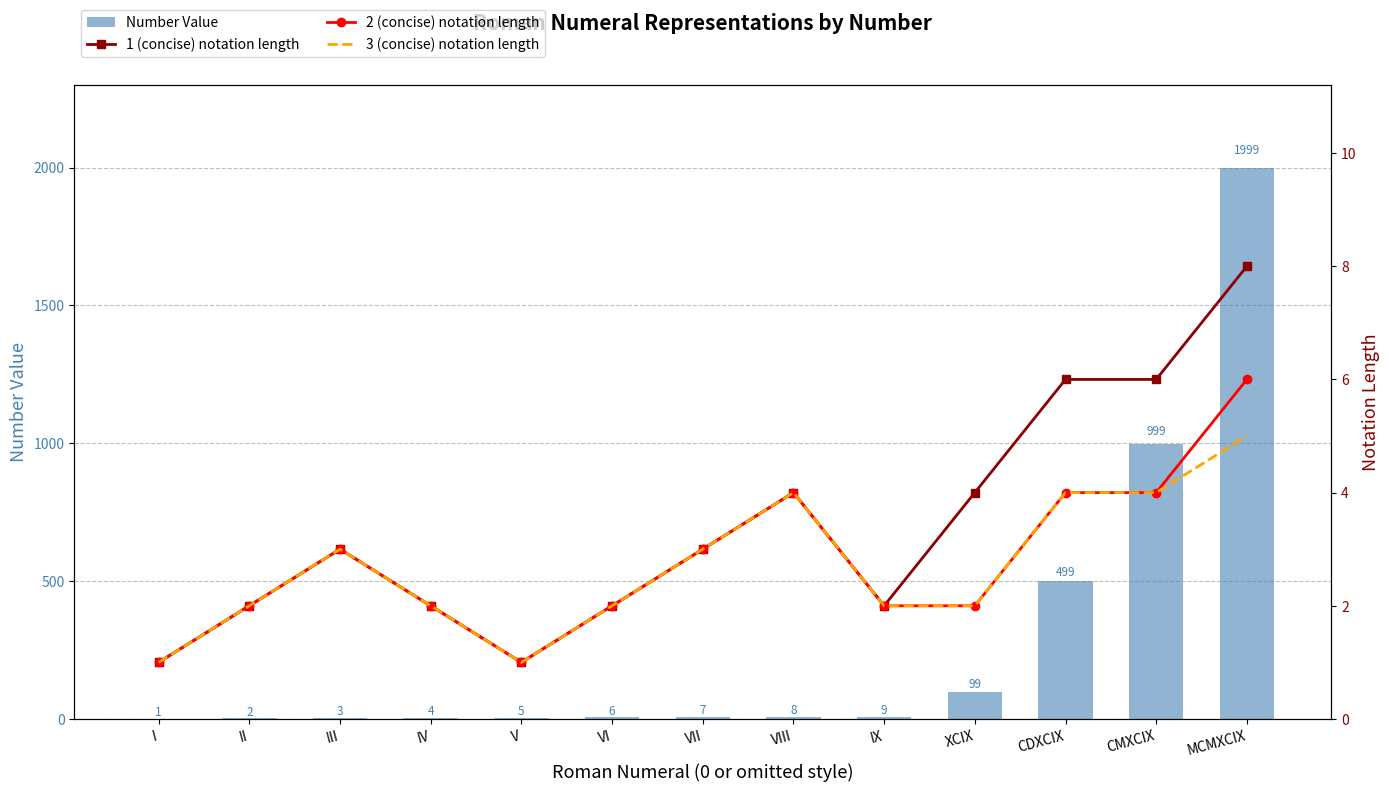

Does the chart contain stacked bars?

No